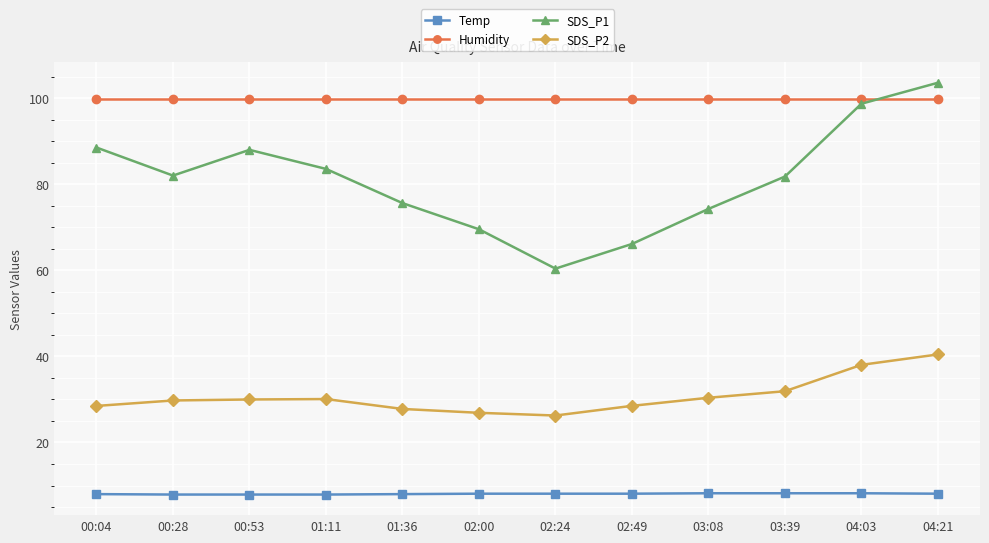

True or false: SDS_P1 and Temp cross at least once.

False